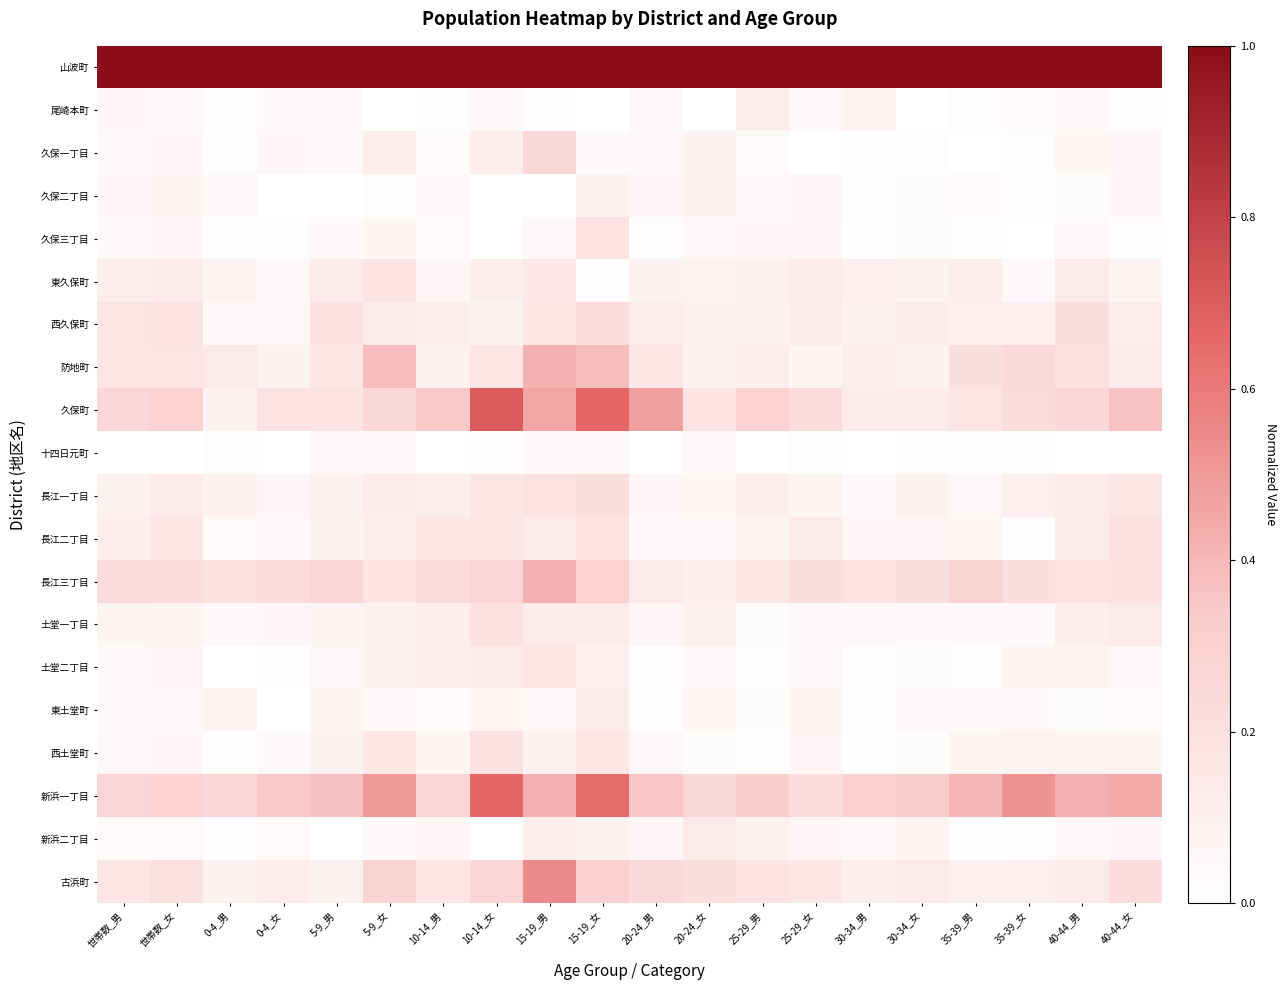

At how many categories does at least one series exceed 0?

20